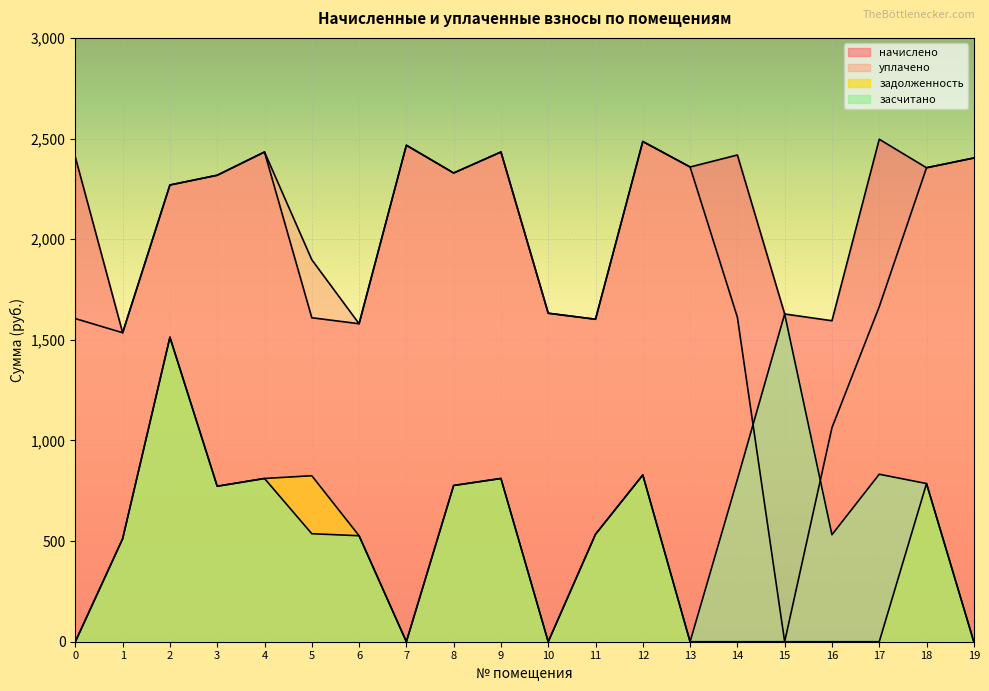

At which label does задолженность first exceed 526?

2